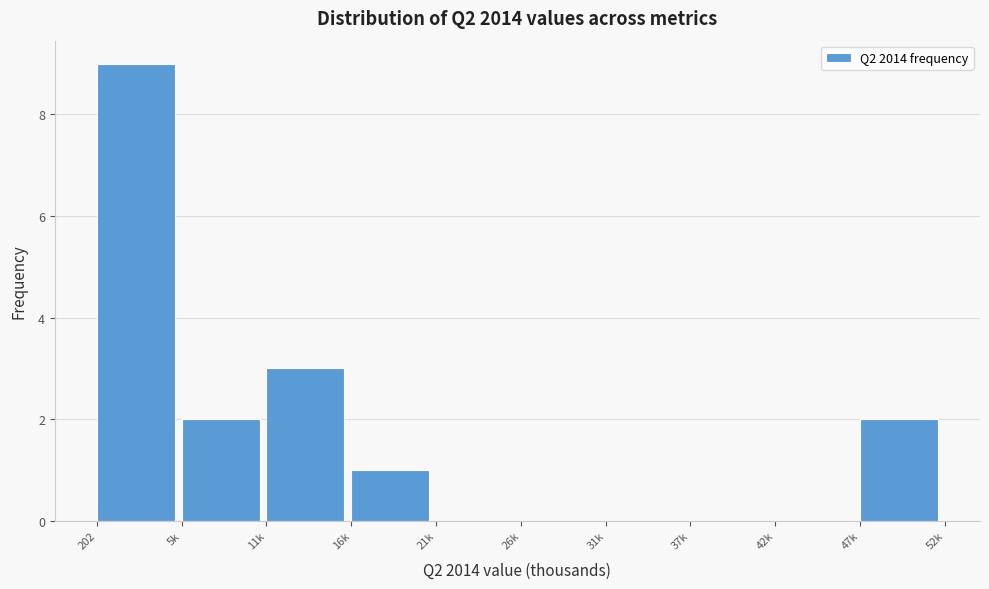

Reading right to left, extract all data points from this chart.

47k=2	42k=0	37k=0	31k=0	26k=0	21k=0	16k=1	11k=3	5k=2	202=9